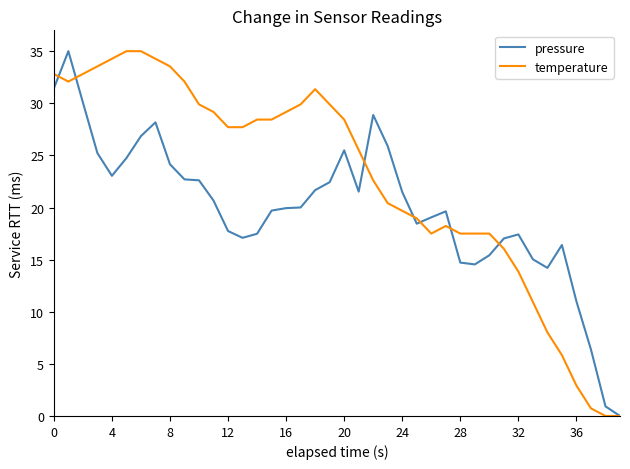

Which series has the largest total across all categories?

temperature